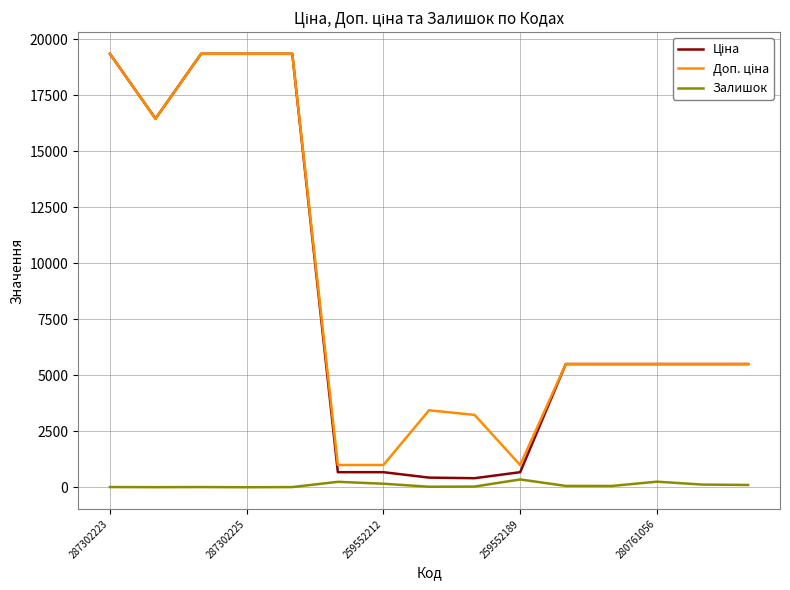

How many lines are shown in the chart?

3